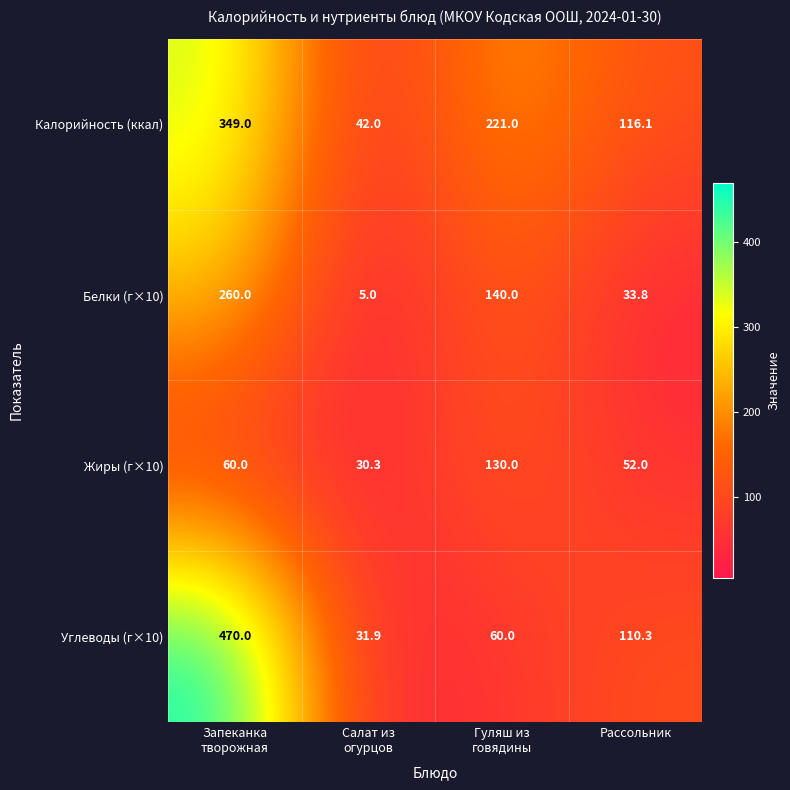

What is the average value of the Жиры (г×10) series?

68.1